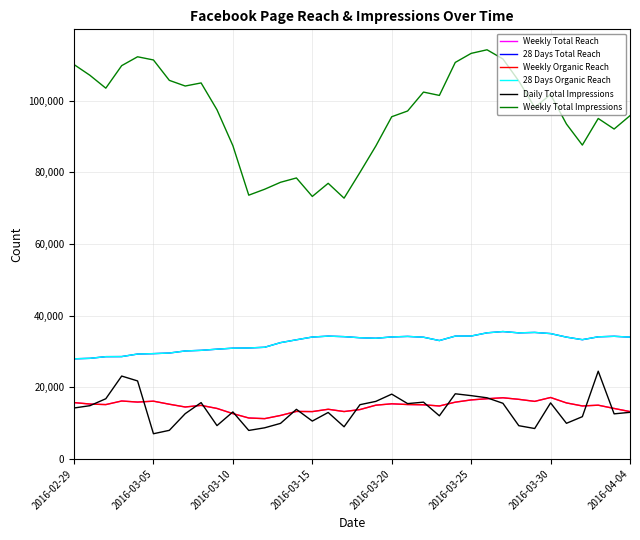

What is the label of the 12th point from the left?

11